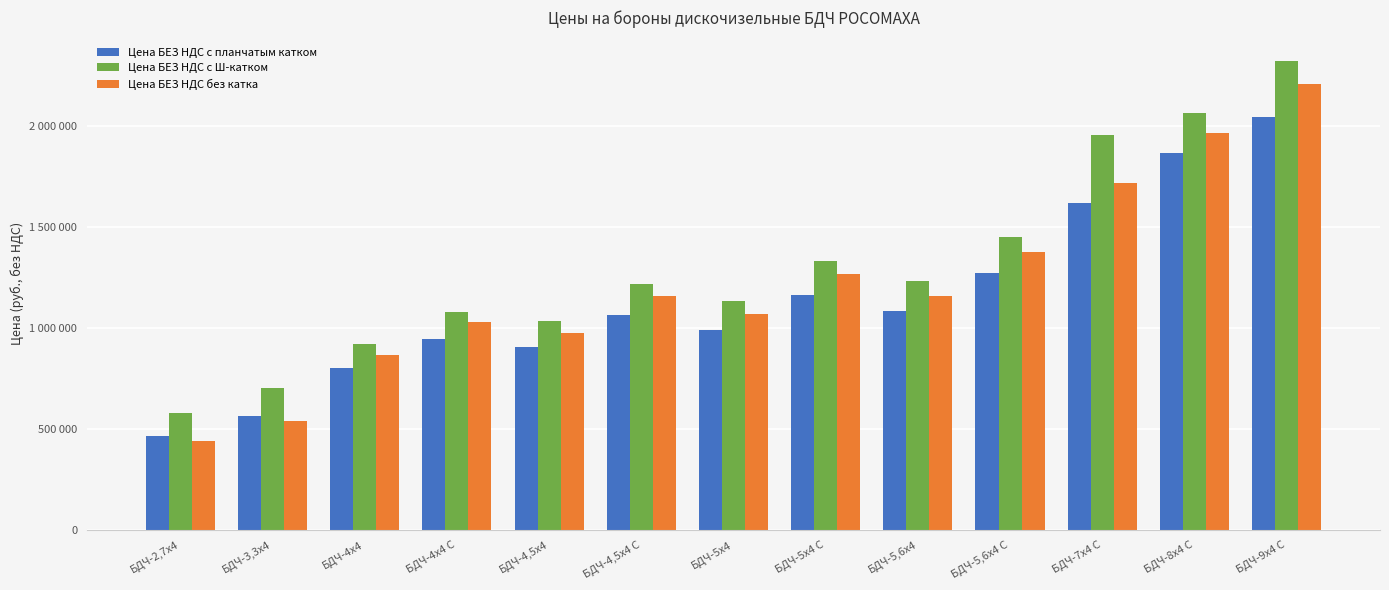

What is the difference between the maximum and minimum values in the Цена БЕЗ НДС с планчатым катком series?

1583000